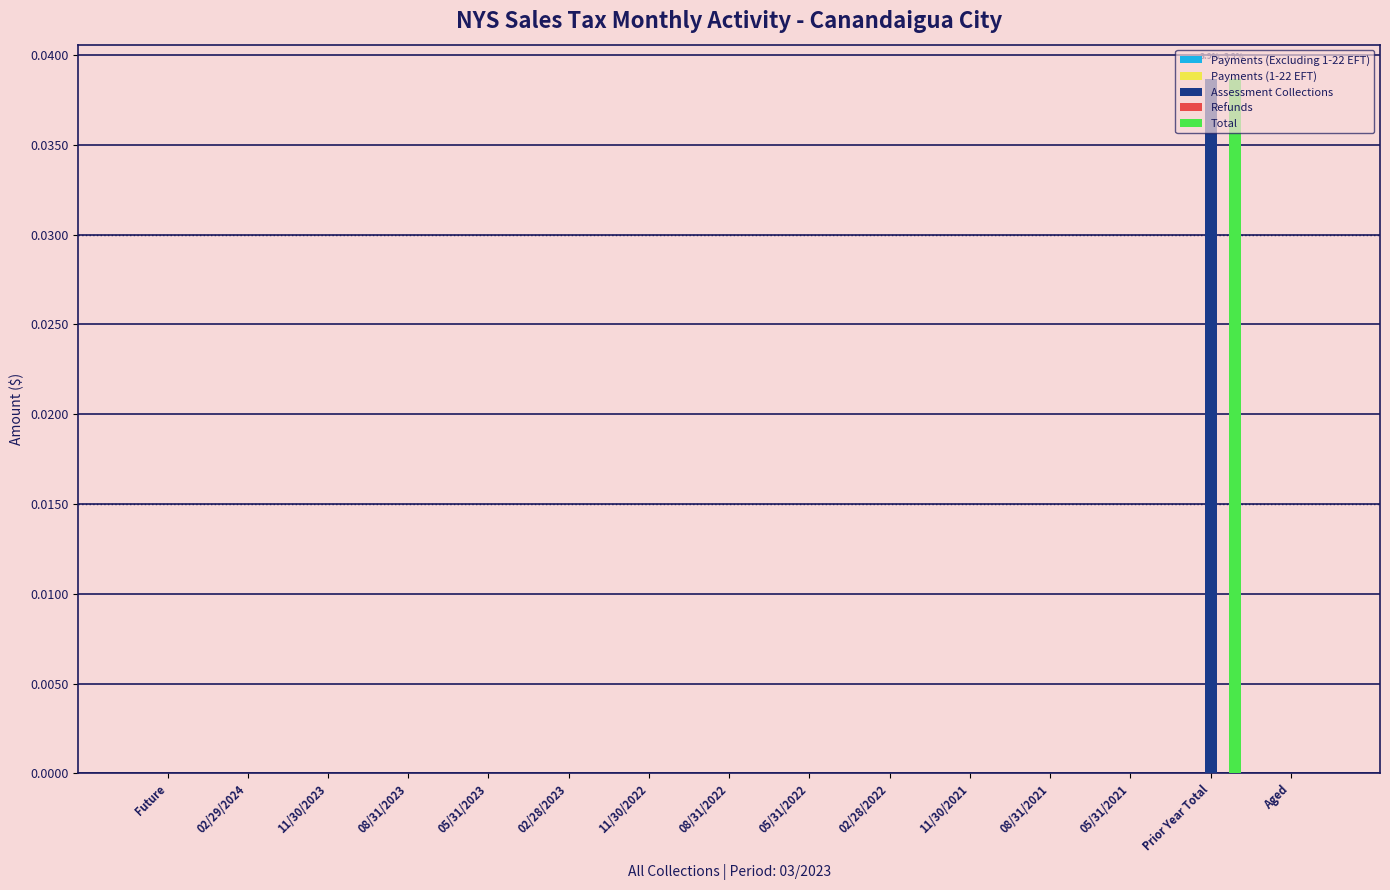

True or false: Assessment Collections has a value of 0.0 at 05/31/2022.

True